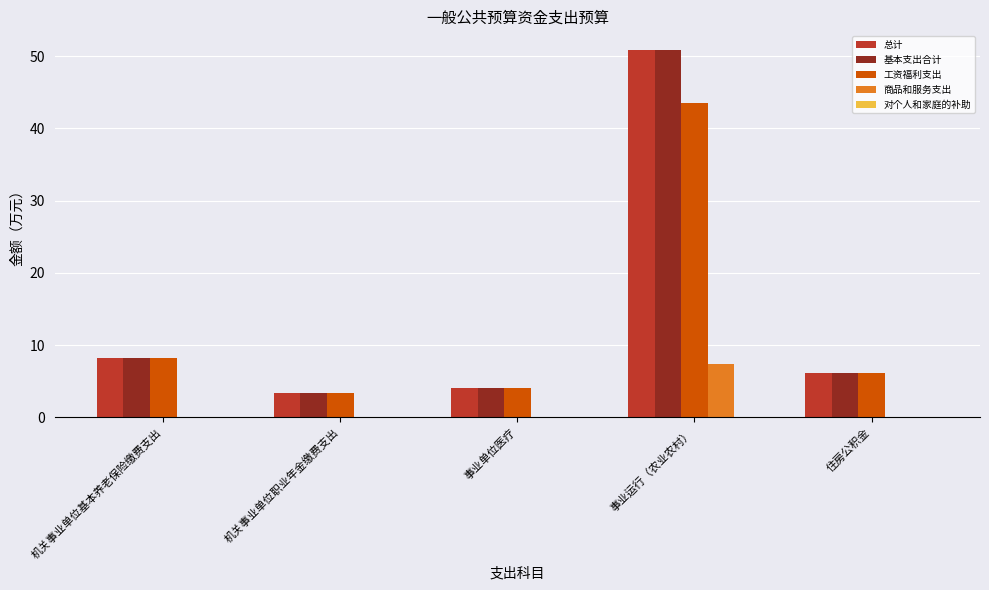

What is the total value across all series at 住房公积金?

18.4